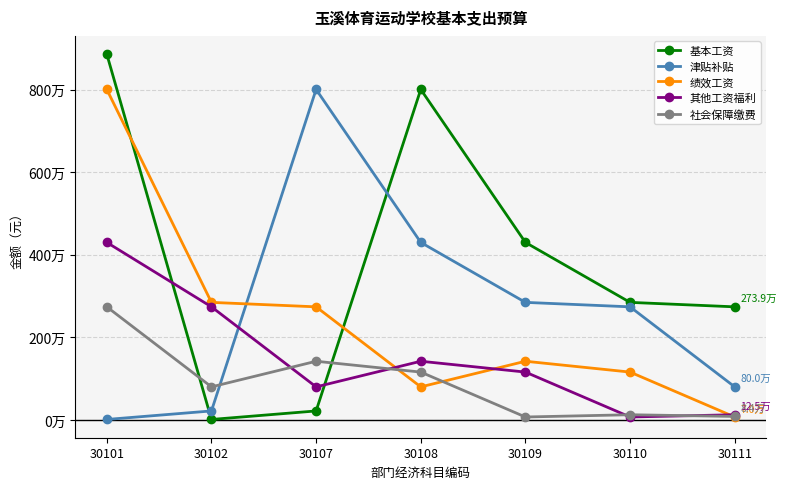

Where is the first local maximum for 绩效工资?

30109